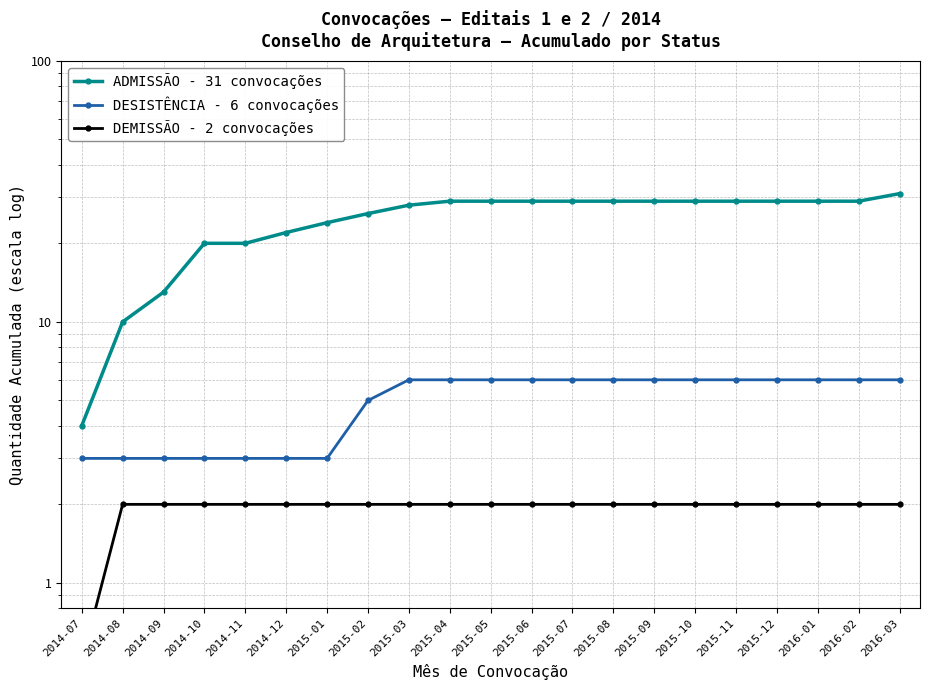

How many lines are shown in the chart?

3